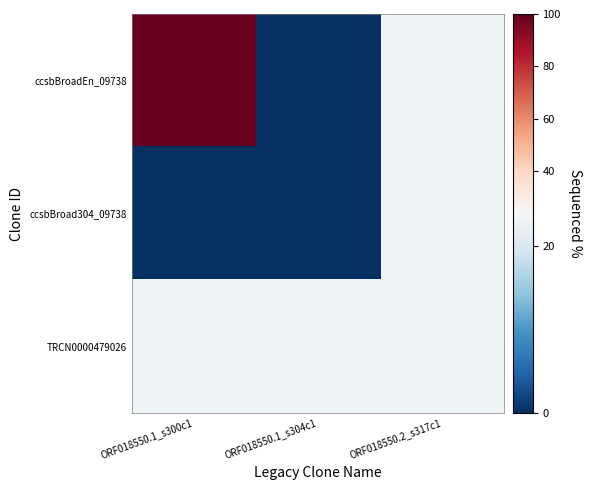

Reading right to left, what are all the values shown in this chart?

ccsbBroadEn_09738: ORF018550.2_s317c1=22.9	ORF018550.1_s304c1=0.0	ORF018550.1_s300c1=100.0
ccsbBroad304_09738: ORF018550.2_s317c1=22.9	ORF018550.1_s304c1=0.0	ORF018550.1_s300c1=0.0
TRCN0000479026: ORF018550.2_s317c1=22.9	ORF018550.1_s304c1=22.9	ORF018550.1_s300c1=22.9